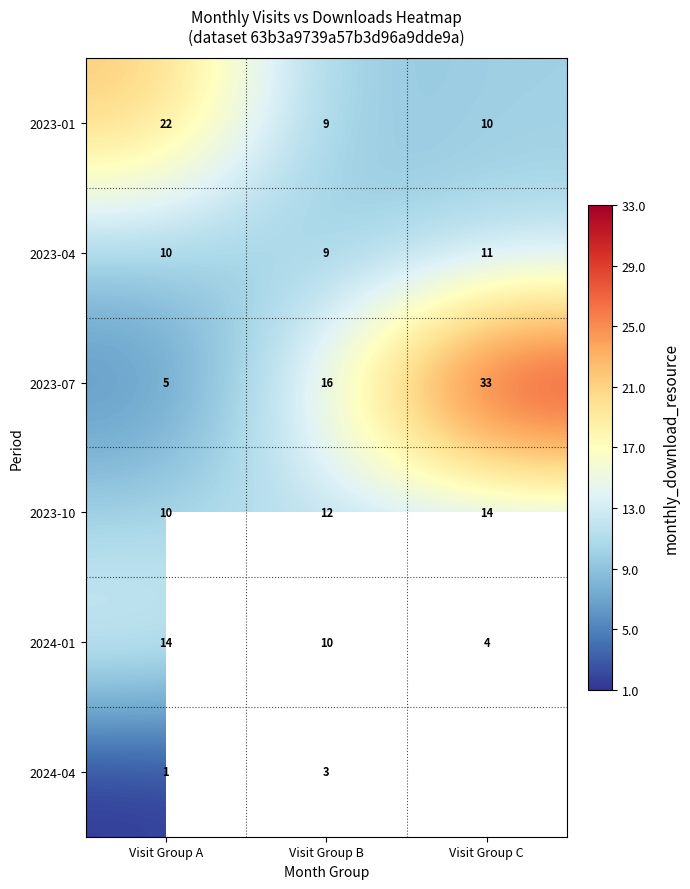

Is the value of 2024-01 at Visit Group A greater than the value of 2023-07 at Visit Group B?

No